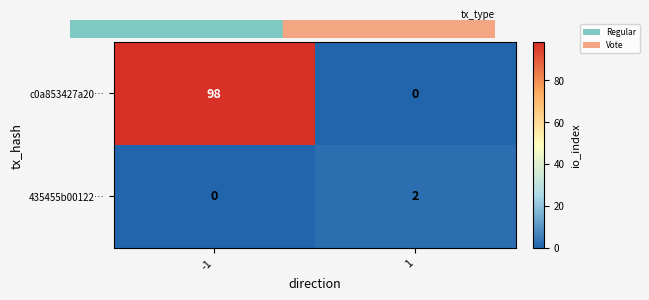

How many data points does each series have?

2